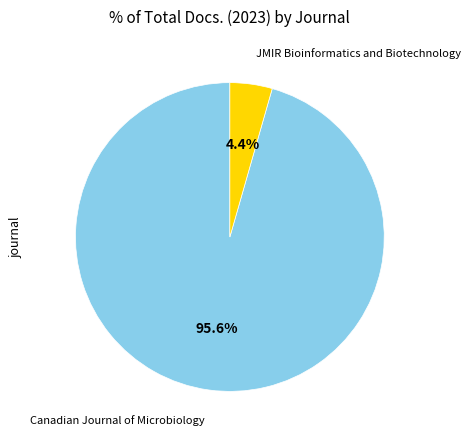

What is the majority slice?

Canadian Journal of Microbiology